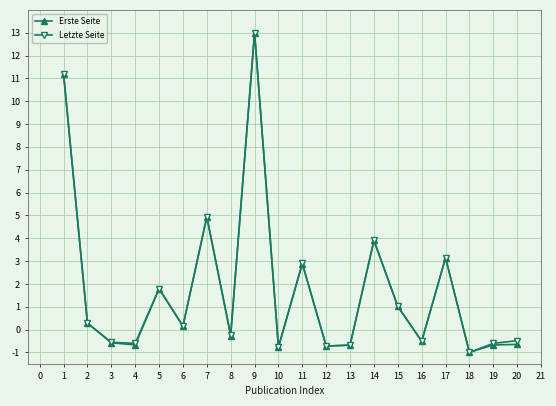

What is the total value across all series at 4?

-1.3